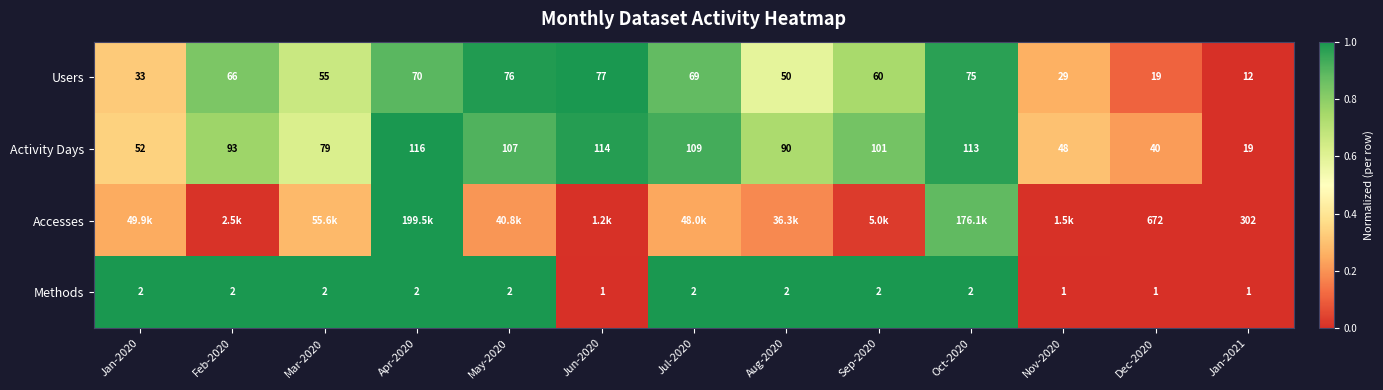

Between Jun-2020 and Jan-2020, which is larger?

Jun-2020